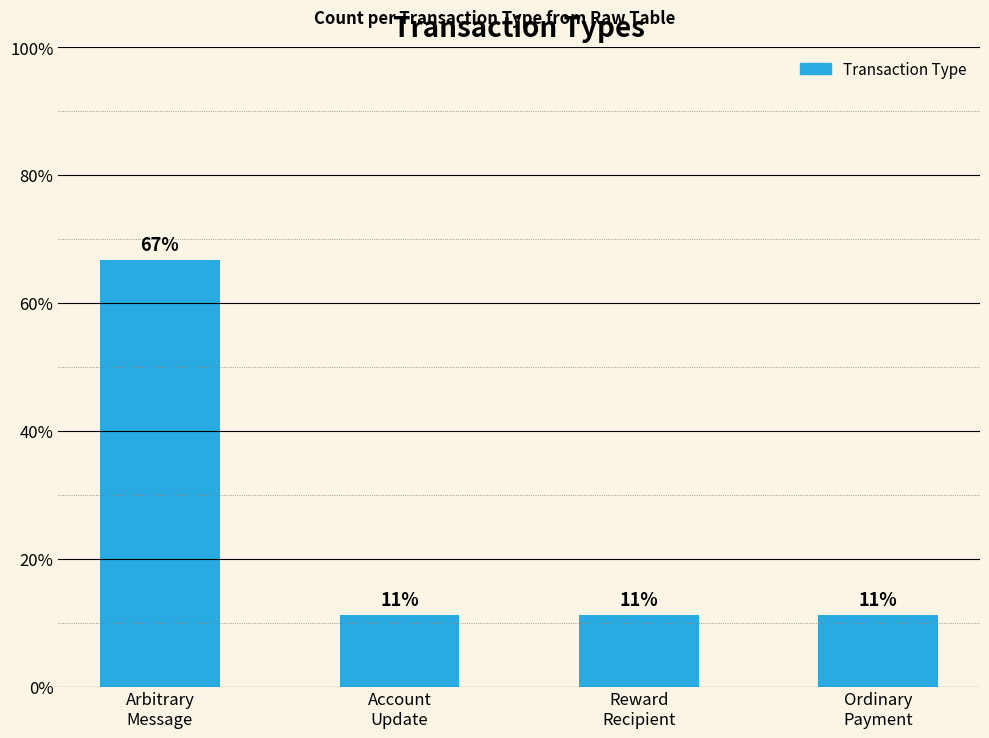

True or false: the data shows 0.2 at Account
Update.

False